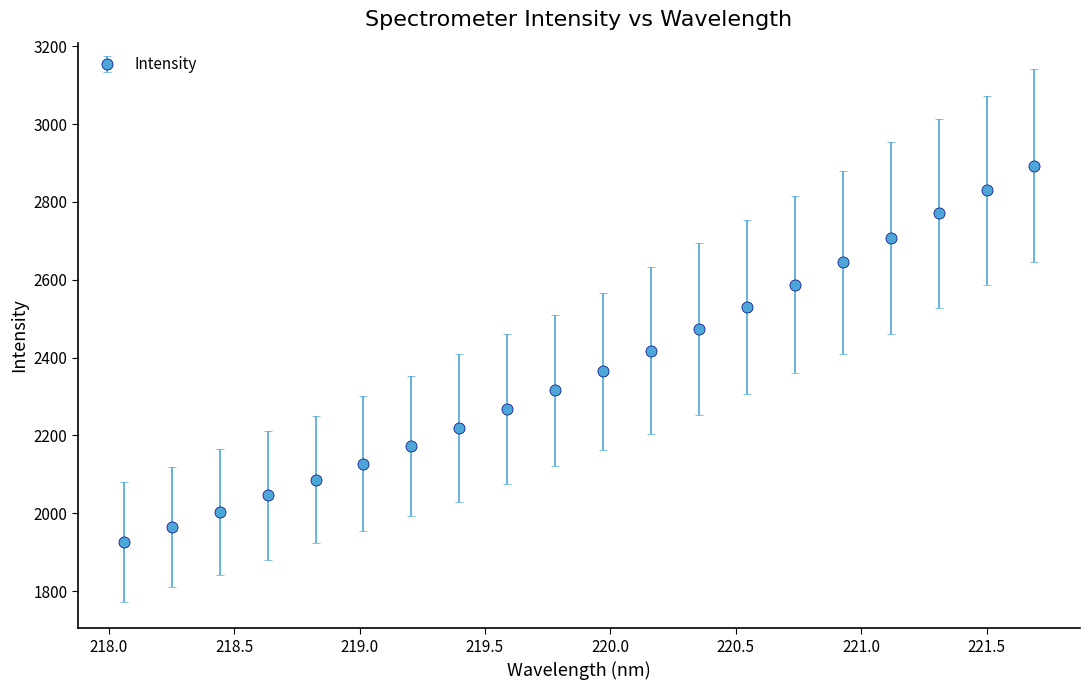

What is the value of the 2nd point from the left?

1964.5